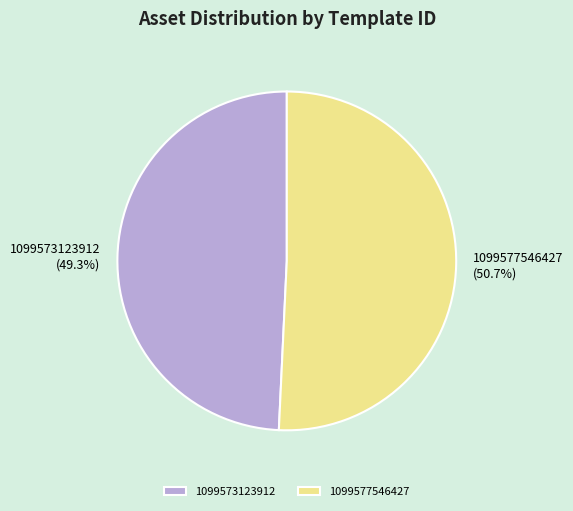

To the nearest percent, what portion does 1099577546427 represent?

51%